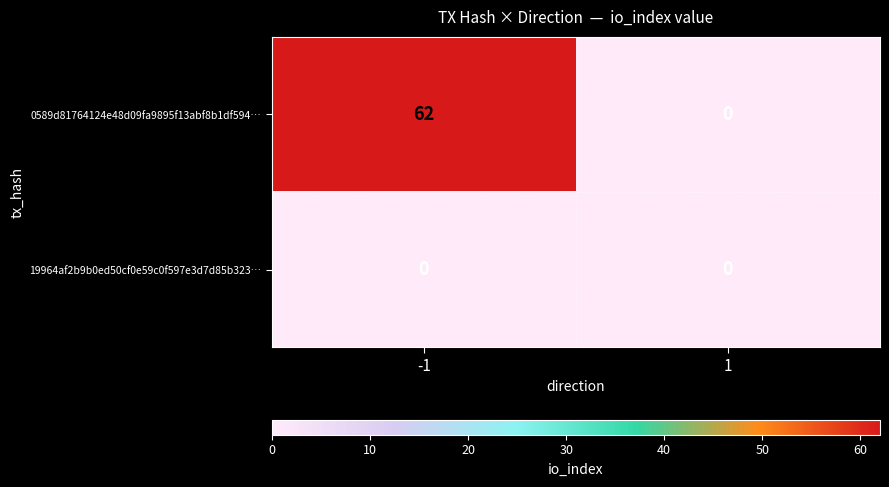

The value of 0589d81764124e48d09fa9895f13abf8b1df594… at -1 is 103. True or false?

False